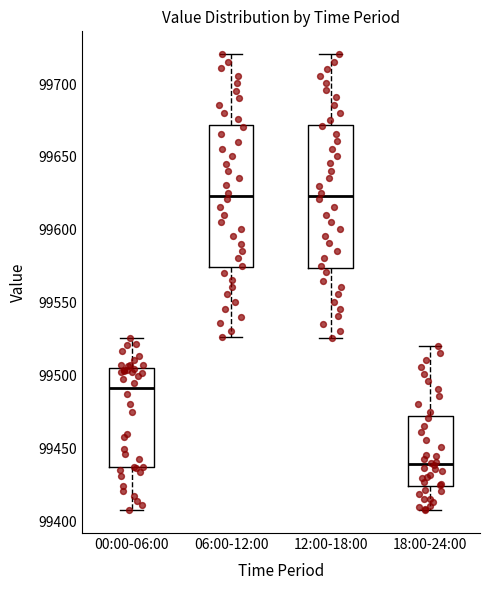

Where does the upper whisker of the box for 18:00-24:00 end on the y-axis? The values are not printed on the chart, so give them approximately, as read against the axis.

99520